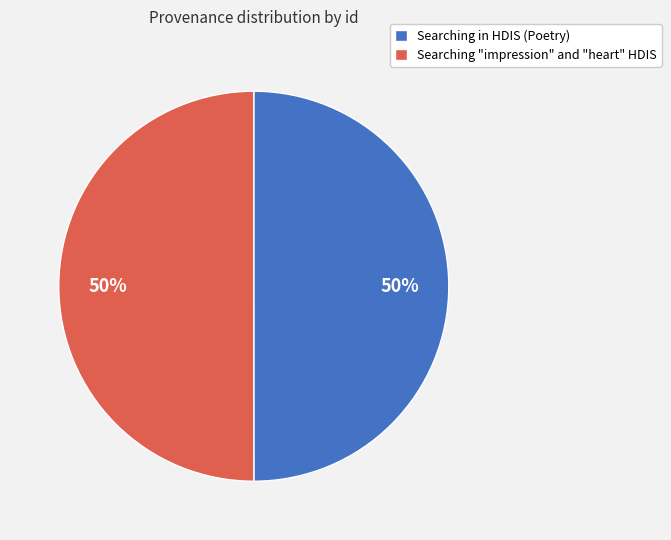

Combined, do Searching "impression" and "heart" HDIS and Searching in HDIS (Poetry) account for over 50%?

Yes